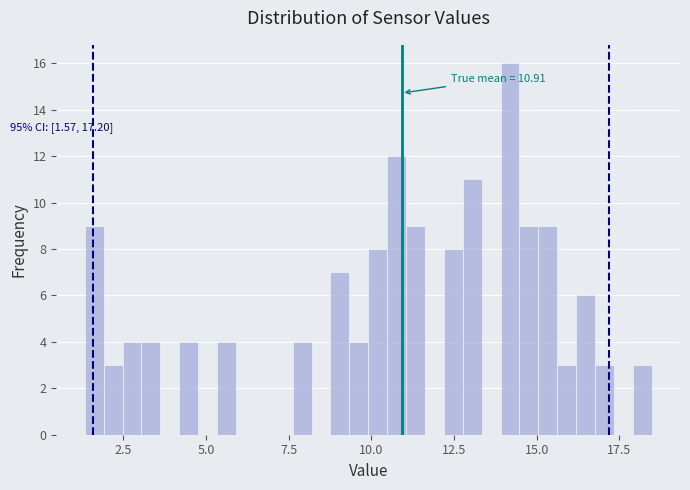

Read against the x-axis, roughly where is the centre of the tallest bar?

14.0